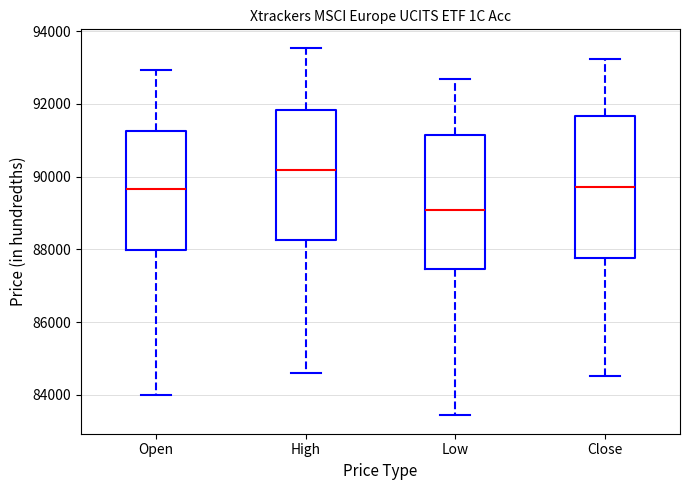

Which box has the lowest median line?

Low